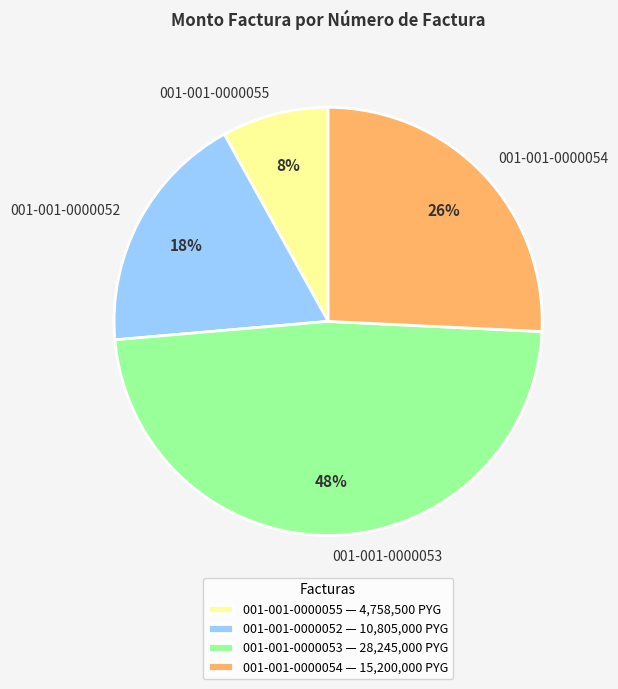

How many segments does this pie chart have?

4